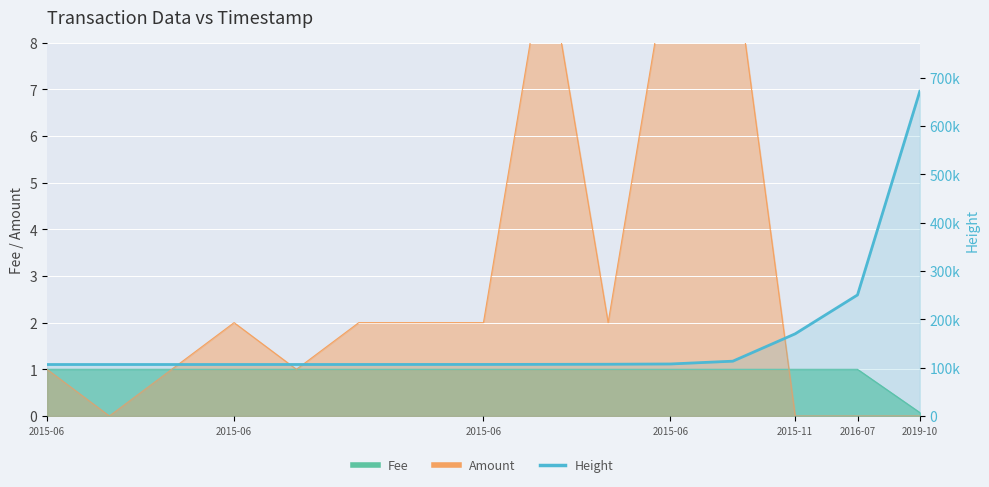

Is it true that the value at 8 is 106873?

True